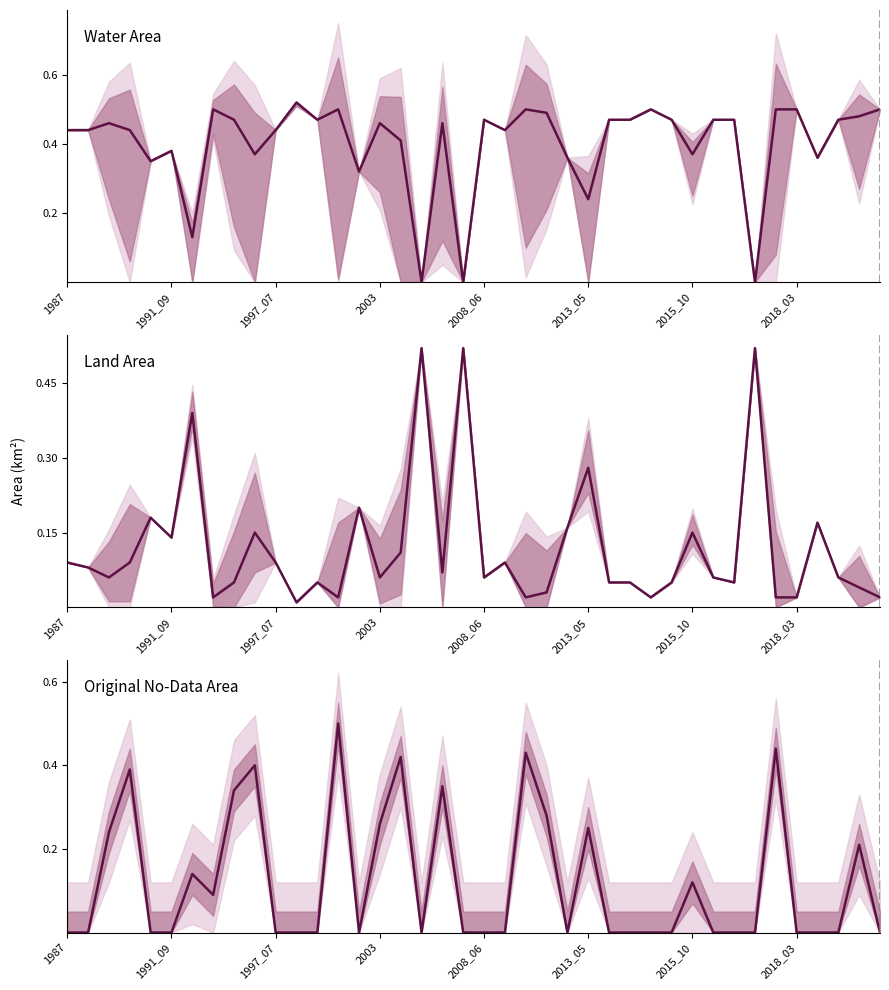

True or false: origNoDataArea has a value of 0.0 at 36.

True